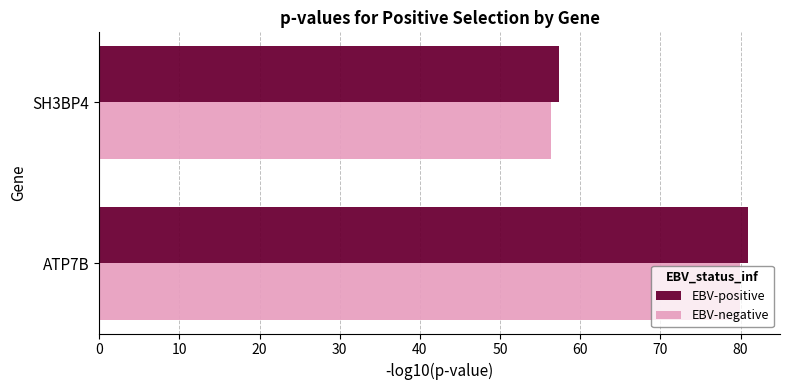

Is it true that EBV-negative equals 79.9 at ATP7B?

True